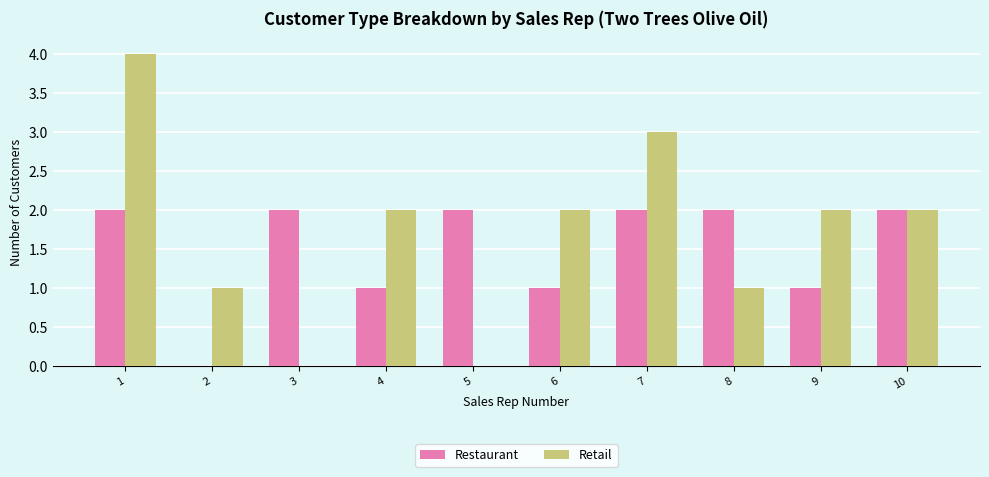

How many groups of bars are there?

10